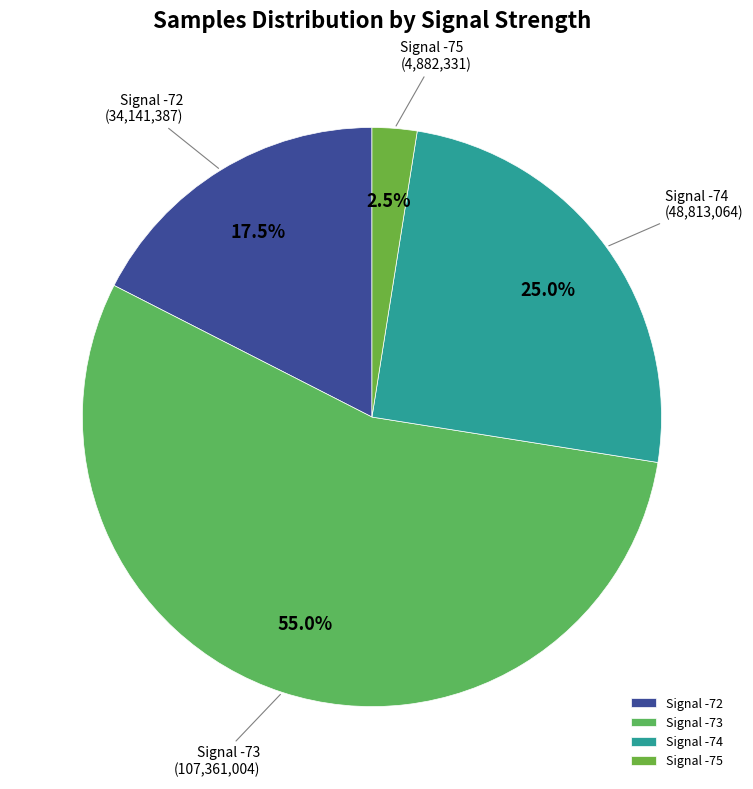

Count the number of slices in the pie.

4